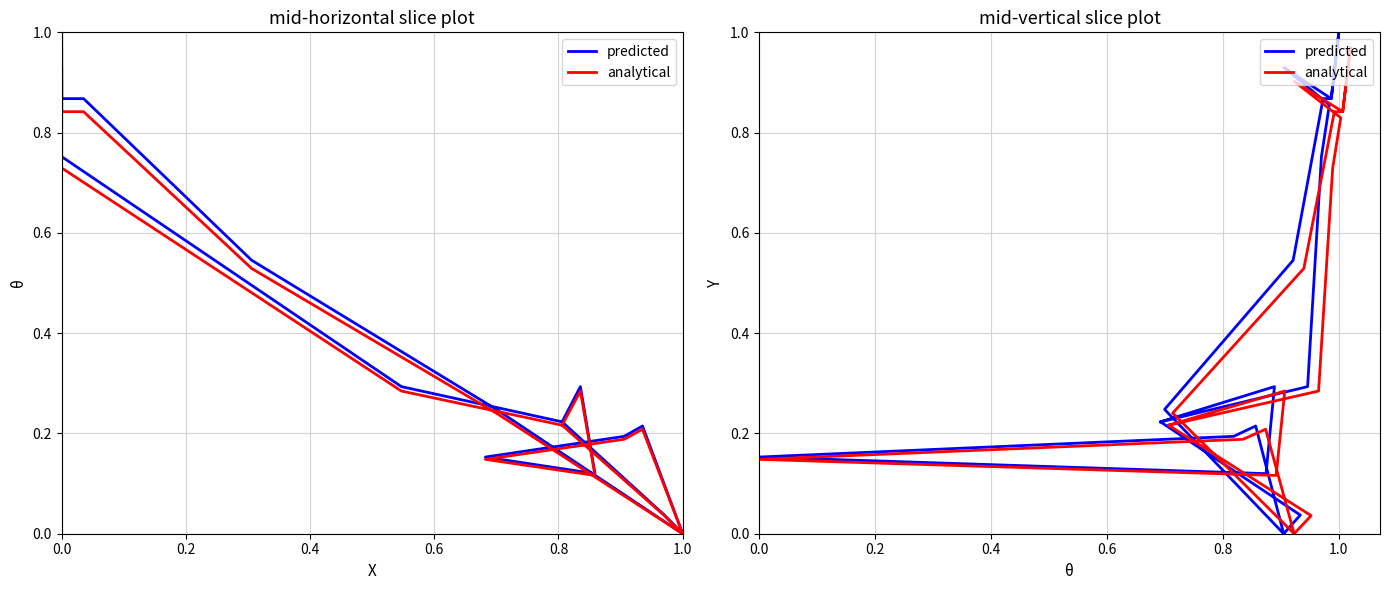

Which label corresponds to the largest value in the chart?

1.0